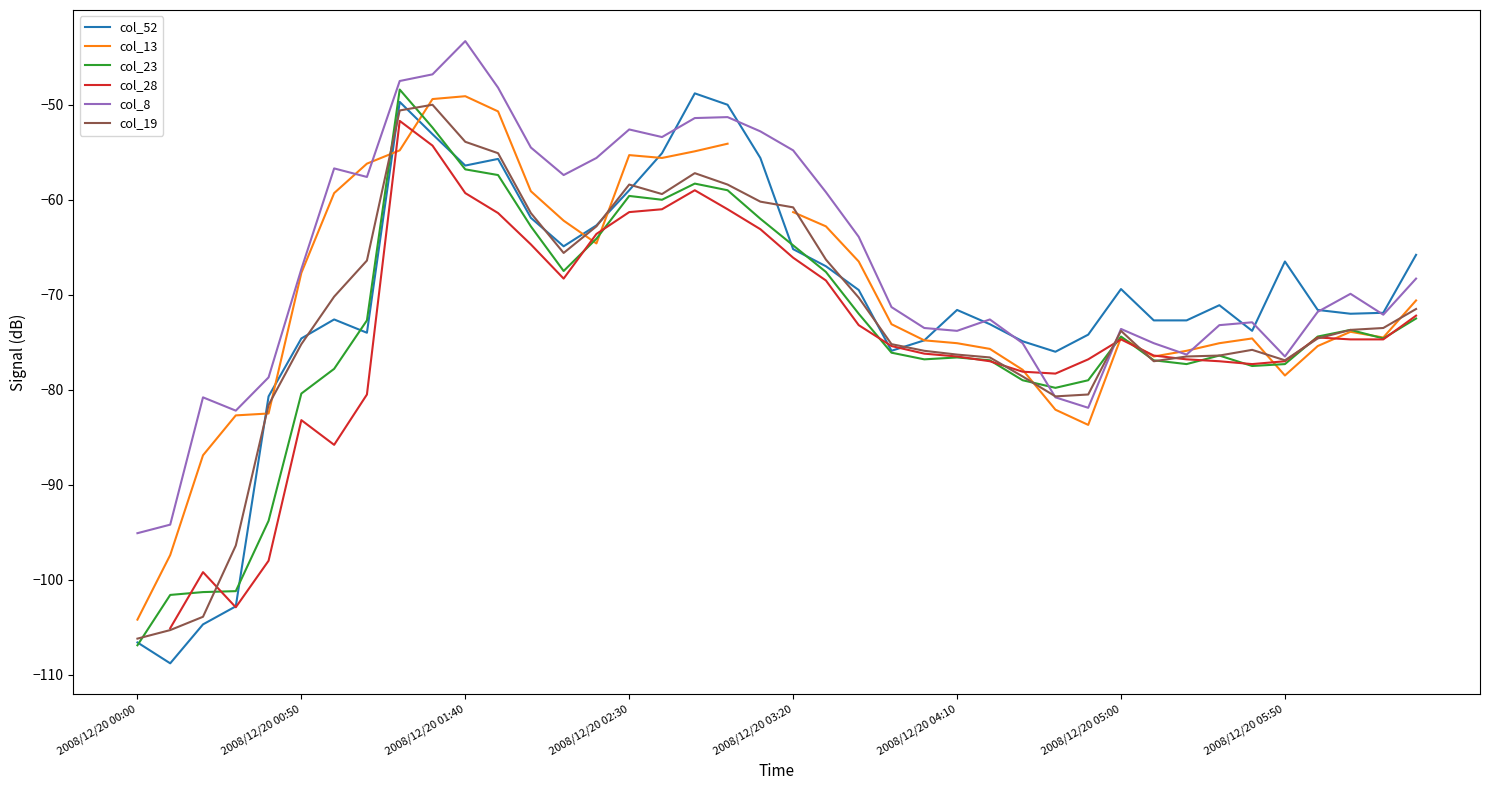

What is the lowest value of the col_8 series?

-95.1